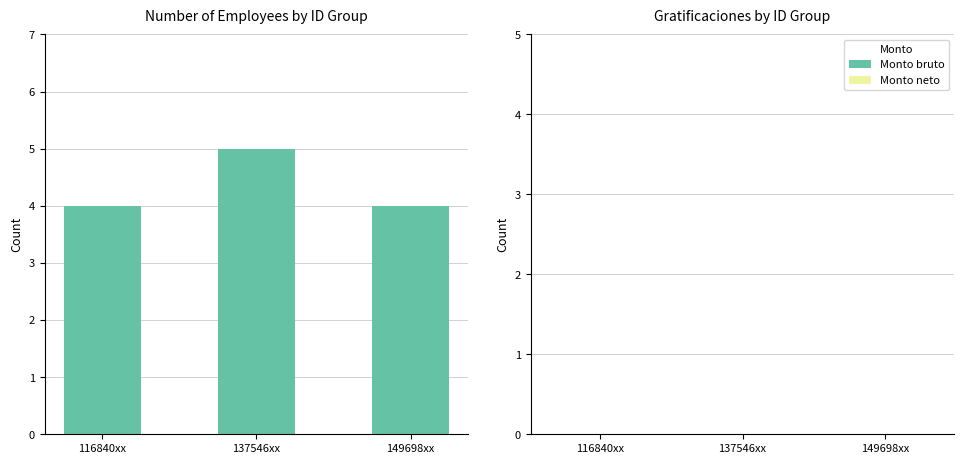

At which category does the chart reach its peak across all series?

137546xx